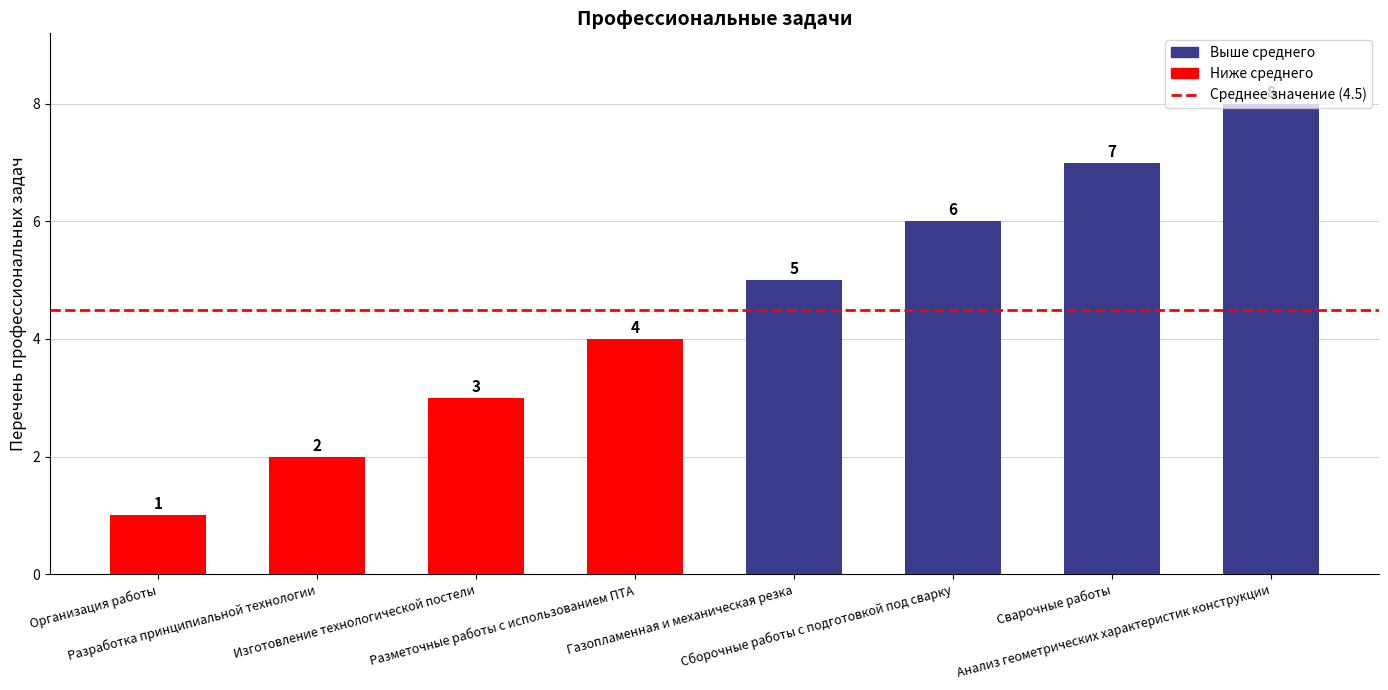

At which category does the chart reach its peak across all series?

Анализ геометрических характеристик конструкции